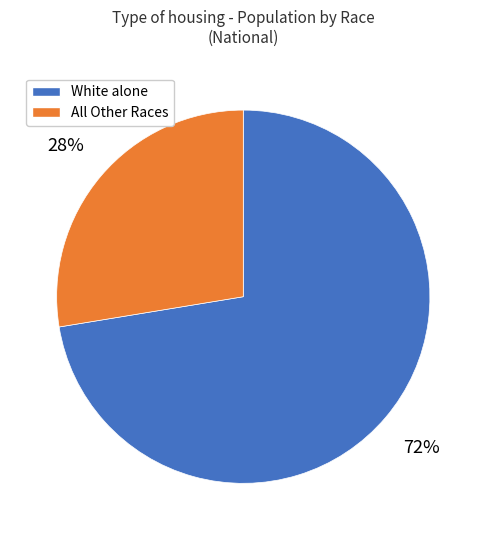

Does any single category account for the majority?

Yes